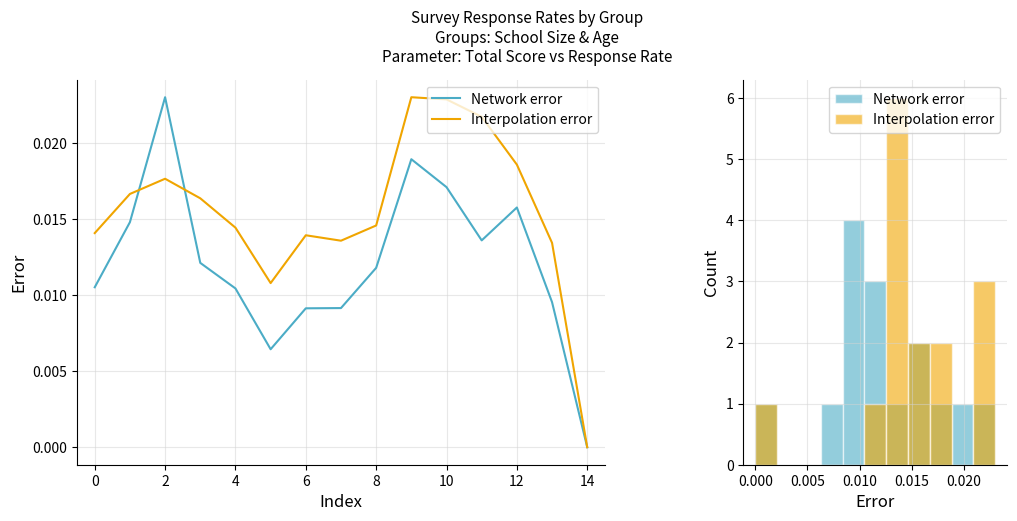

Is the value of Interpolation error at 10 greater than the value of Network error at 0?

Yes